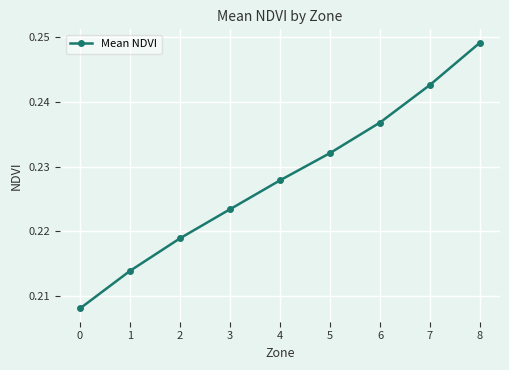

Does the chart have visible grid lines?

Yes